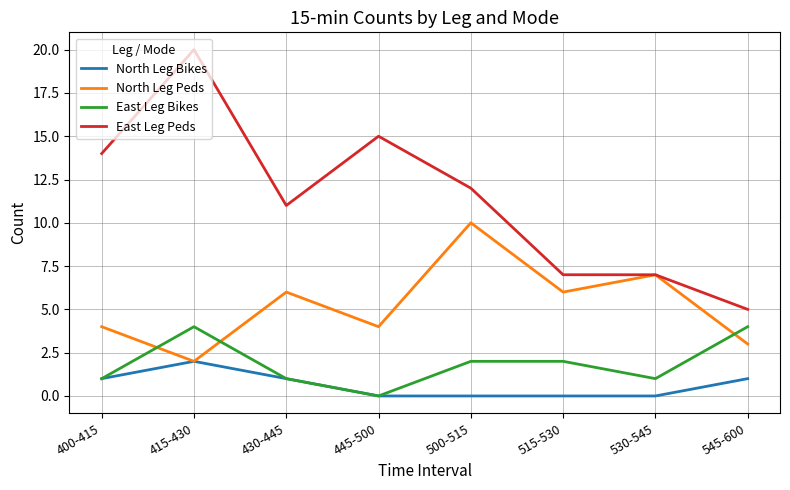

Read the North Leg Peds value at 545-600.

3